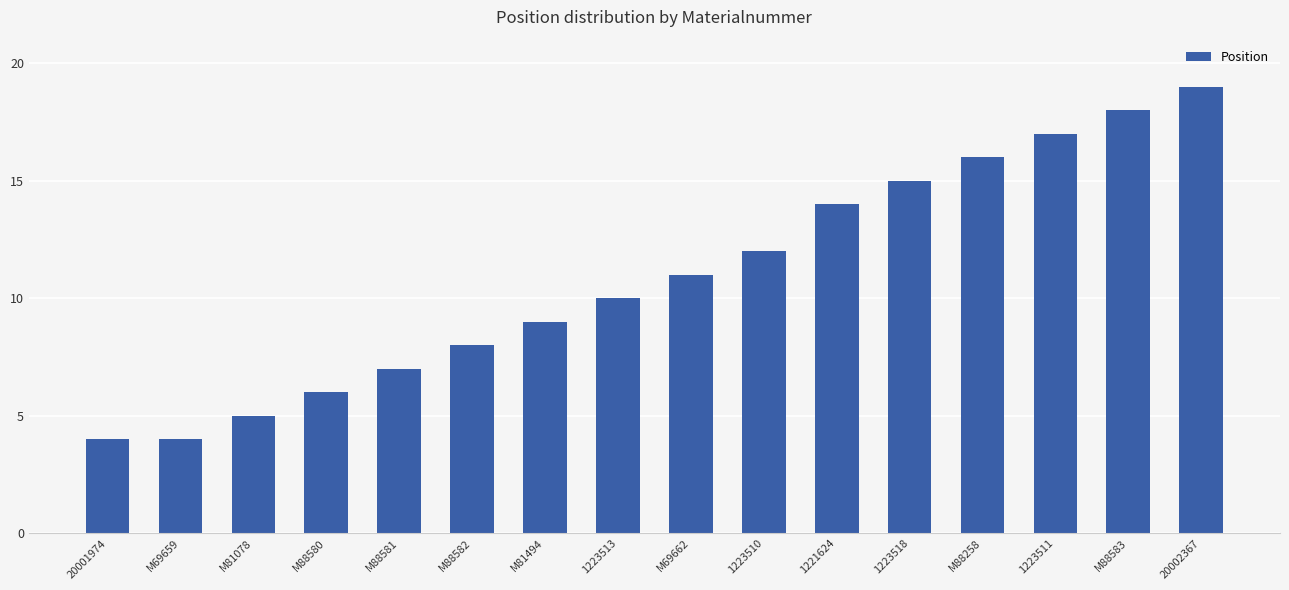

What position from the right is M69662?

8